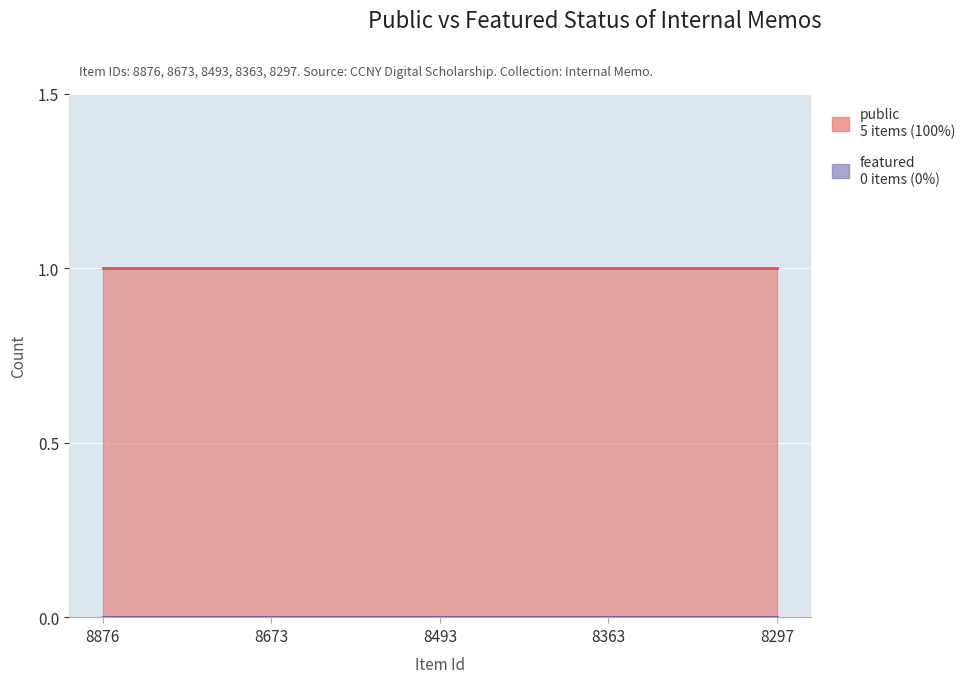

Which category has the lowest value in the public series?

8876